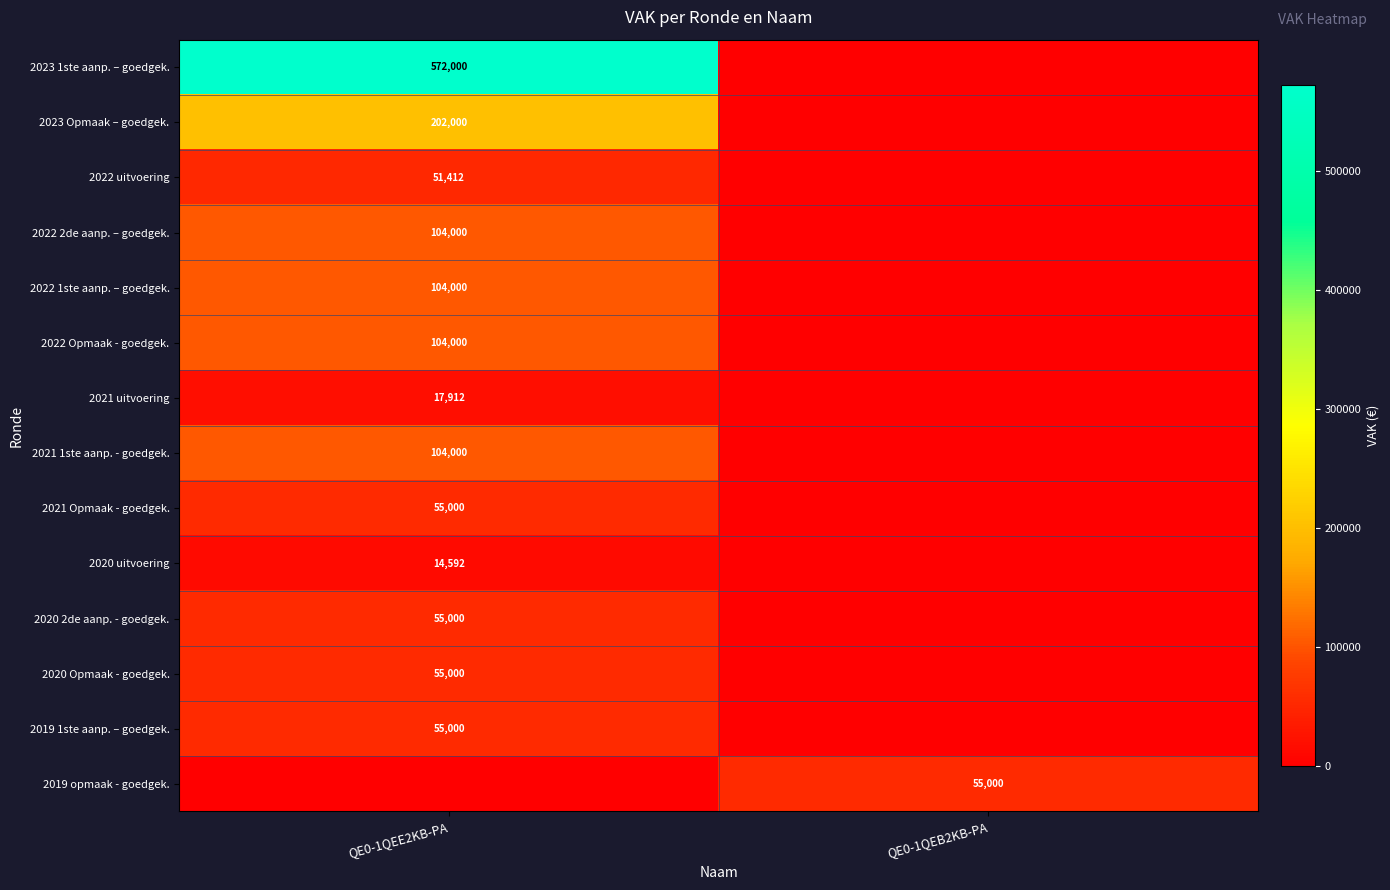

Is the value of 2019 opmaak - goedgek. at QE0-1QEB2KB-PA greater than the value of 2021 1ste aanp. - goedgek. at QE0-1QEE2KB-PA?

No